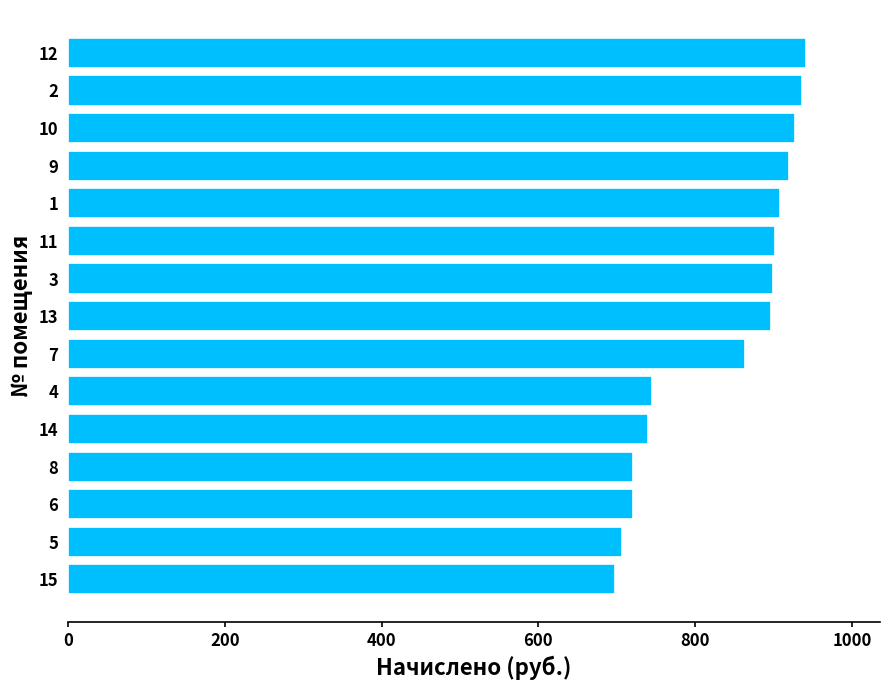

What is the change in value from 7 to 10?

+64.4